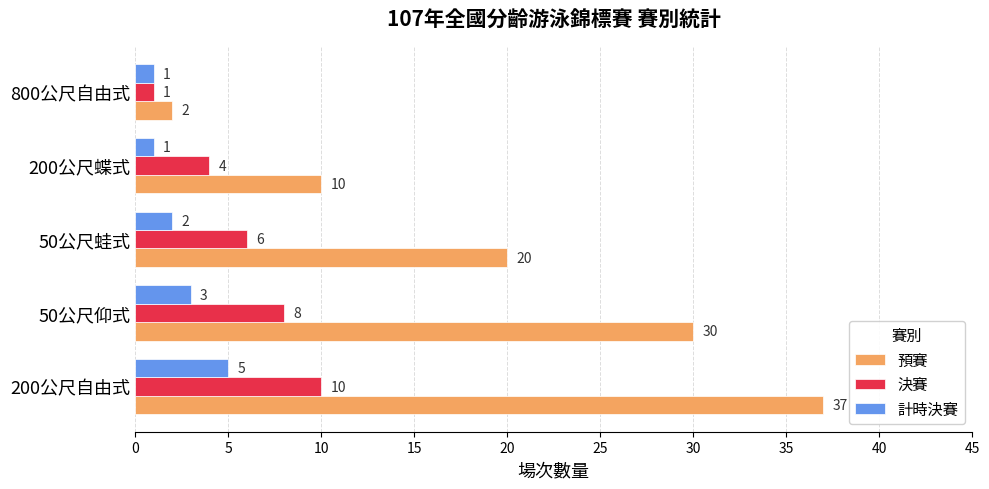

Is the value of 計時決賽 at 50公尺蛙式 greater than the value of 決賽 at 200公尺自由式?

No